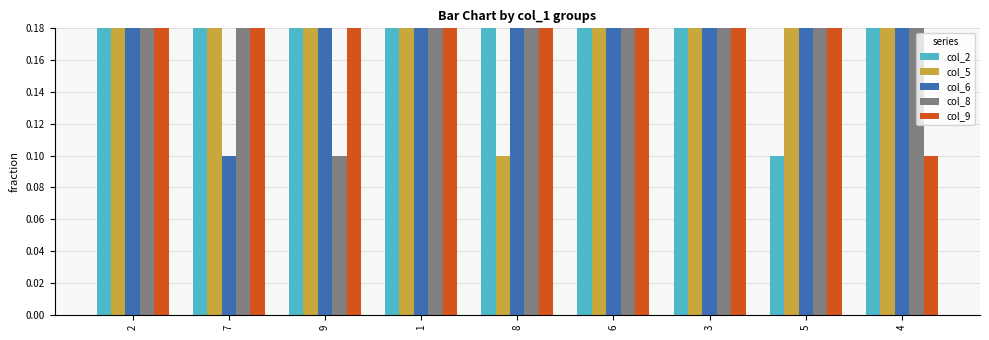

What is the label of the 4th bar from the right?

6